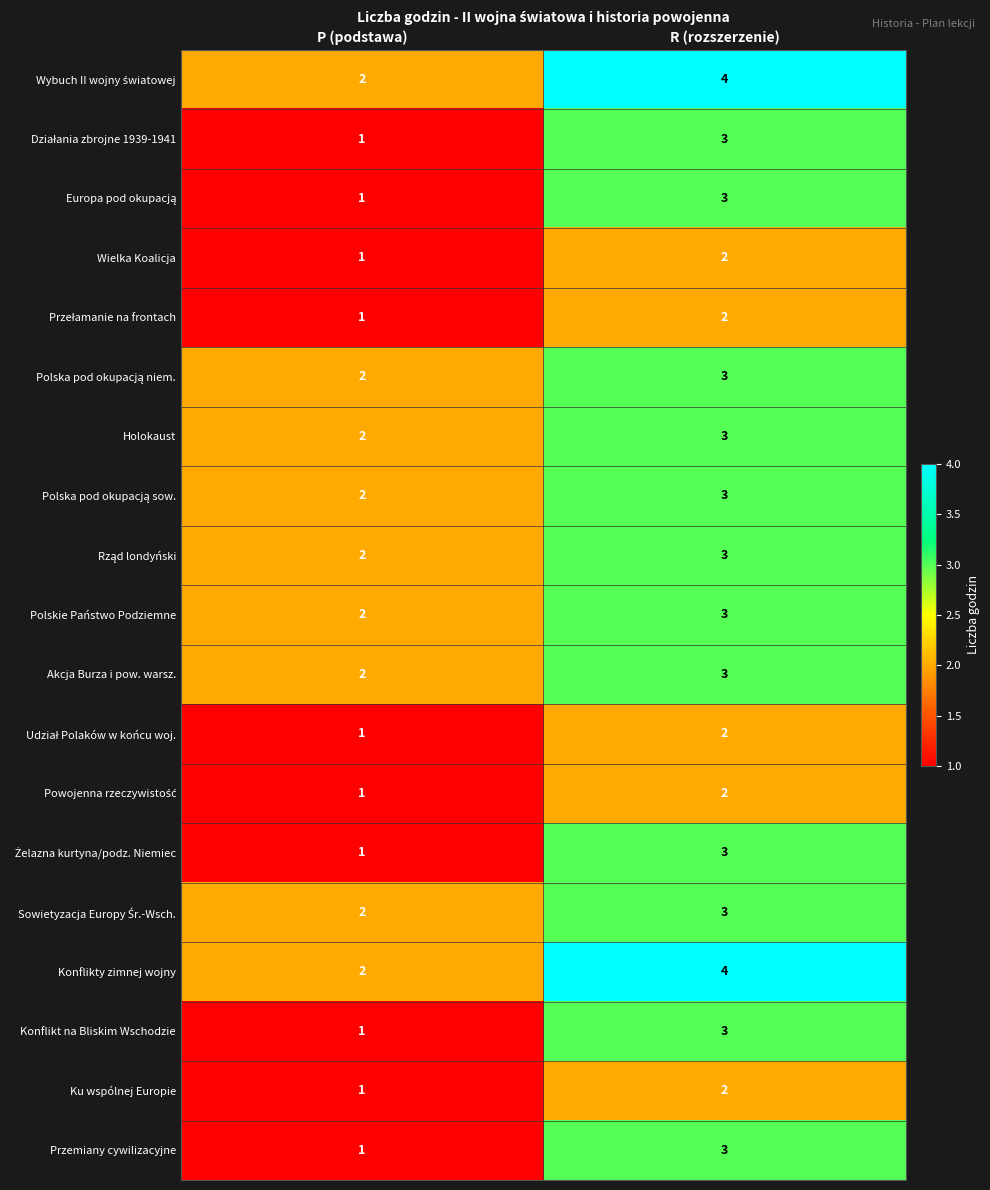

Which label corresponds to the smallest value in the chart?

P (podstawa)